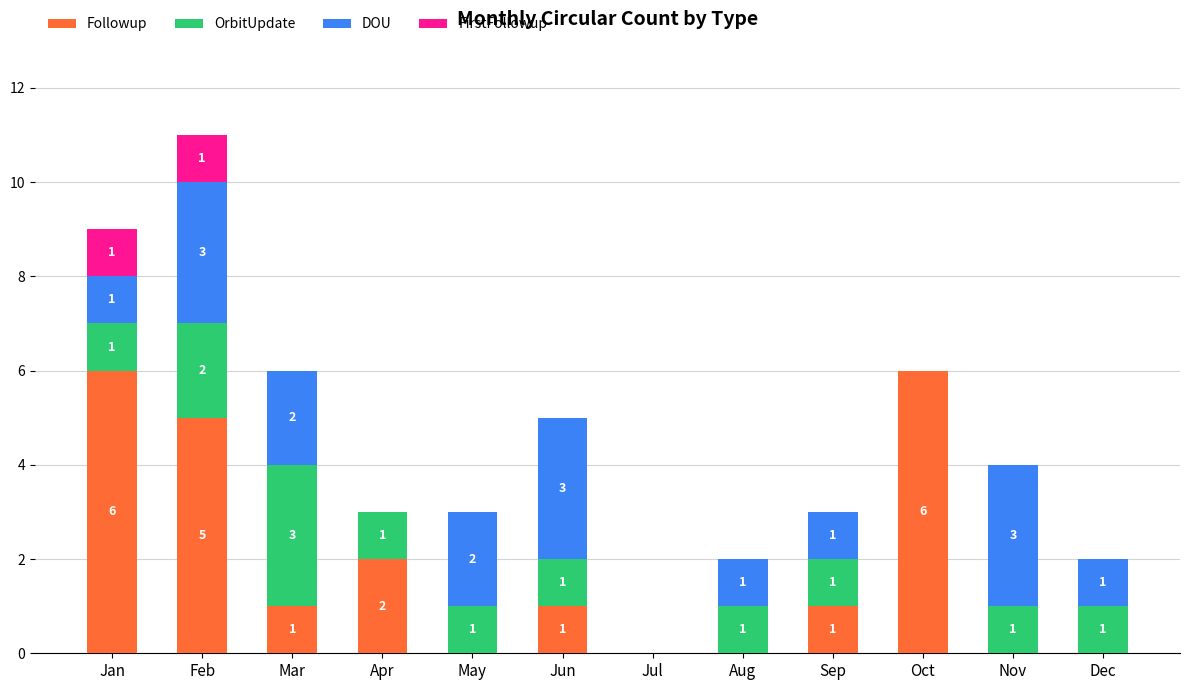

Reading right to left, transcribe the values for Followup.

Dec=0	Nov=0	Oct=6	Sep=1	Aug=0	Jul=0	Jun=1	May=0	Apr=2	Mar=1	Feb=5	Jan=6